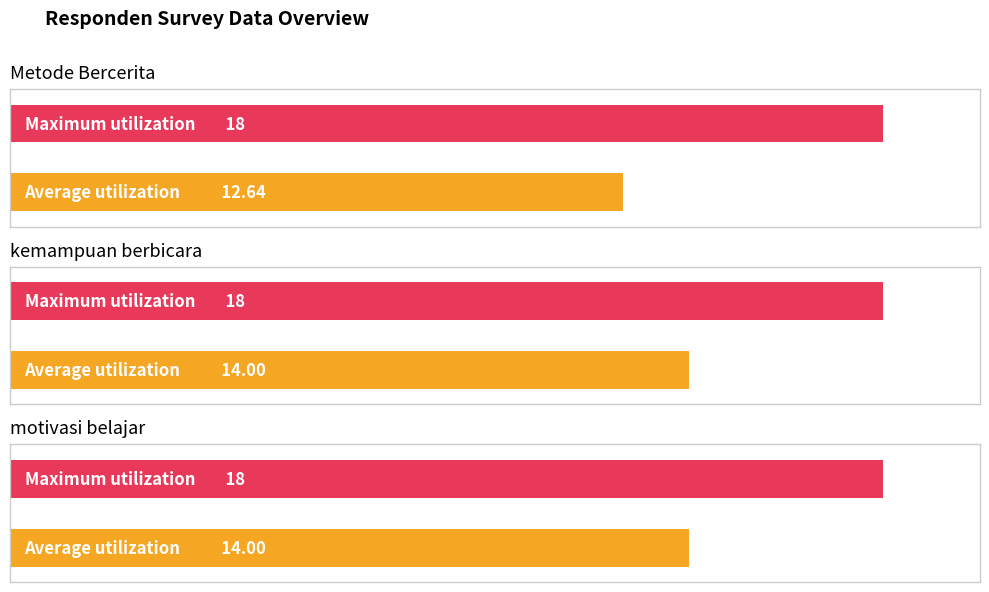

At which label is Metode Bercerita closest to 12?

1